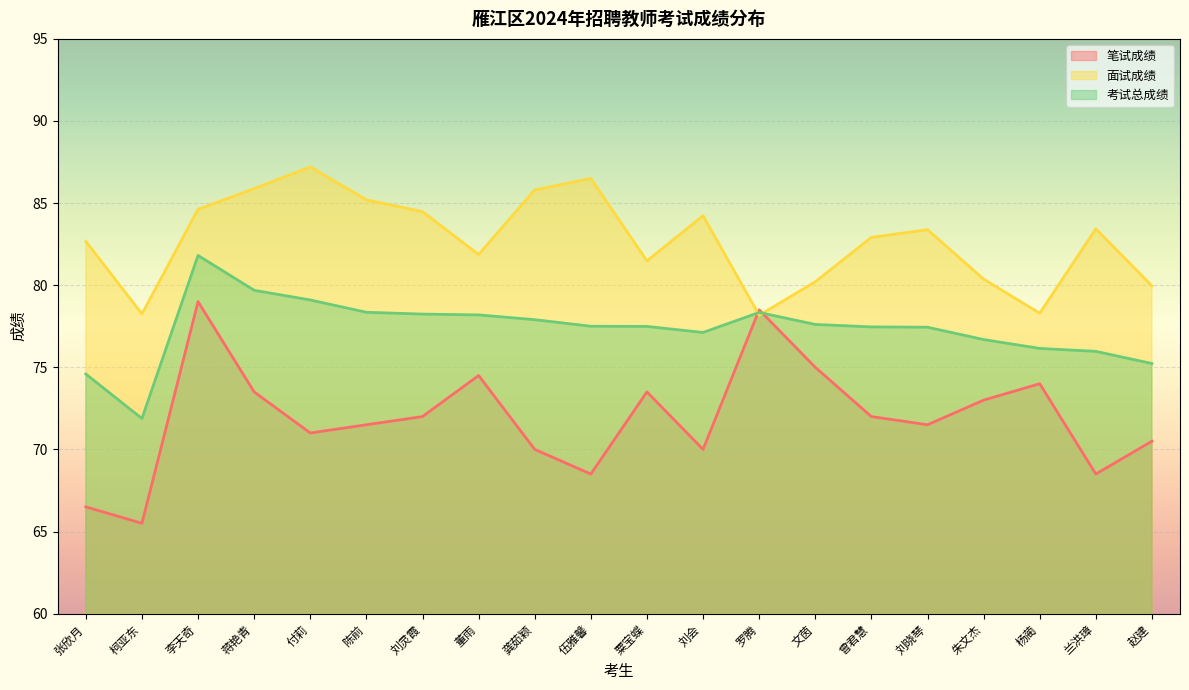

How many interior local valleys does the 面试成绩 series have?

5